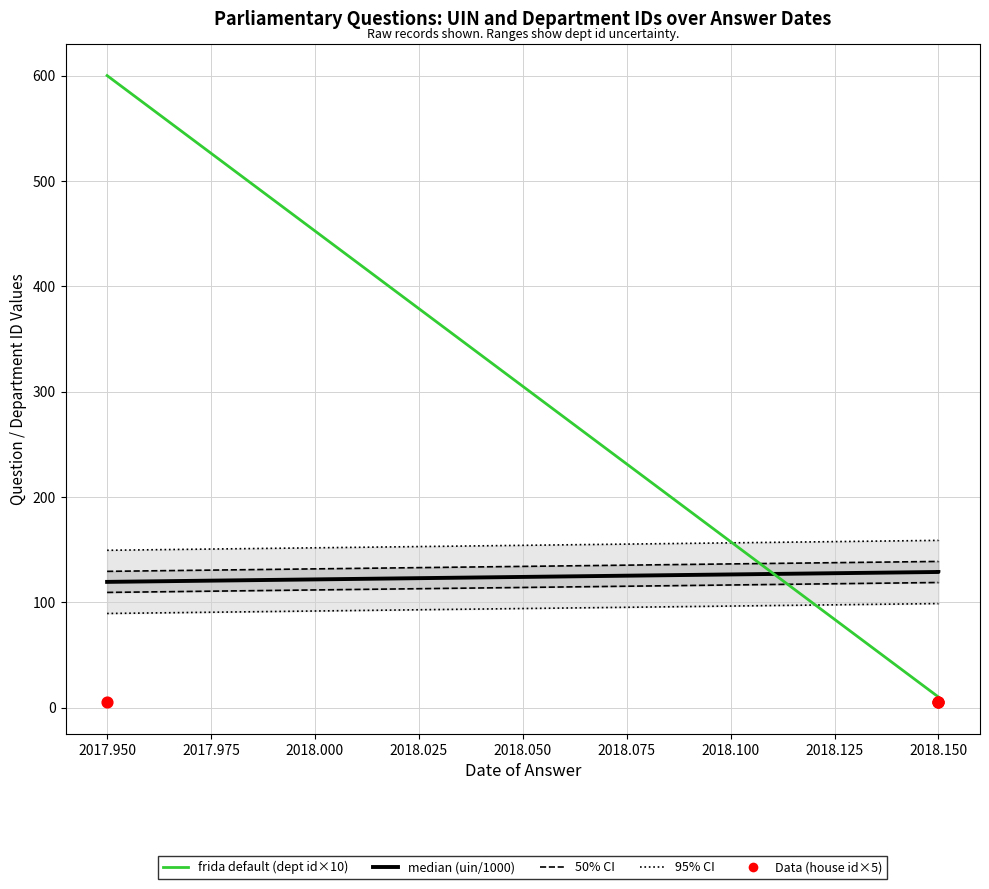

Which series contains the highest Y value?

frida default (dept id×10)